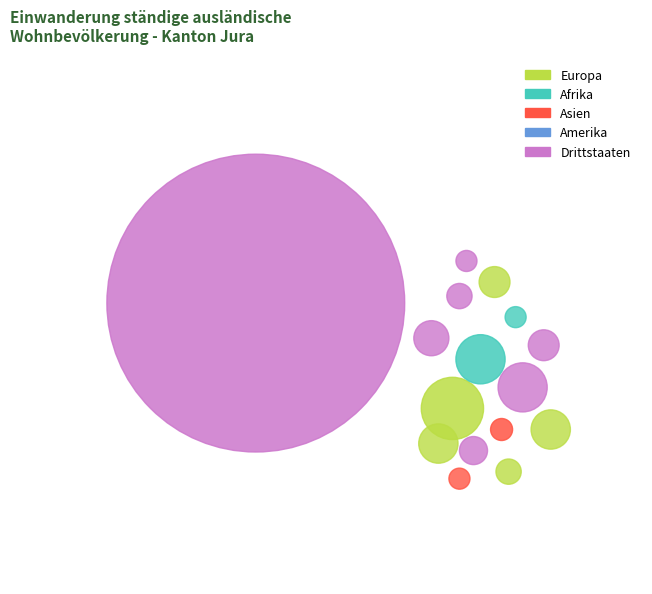

How many slices are in this pie chart?

5